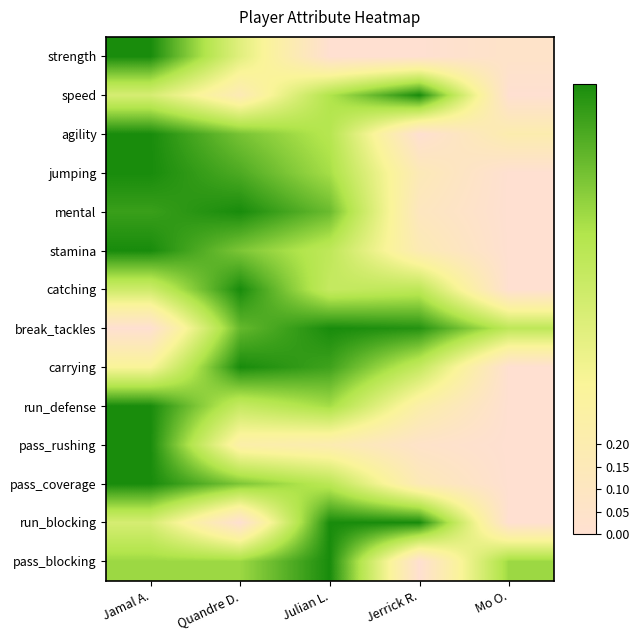

What is the spread (max minus min) of values at Jamal A.?

1.0